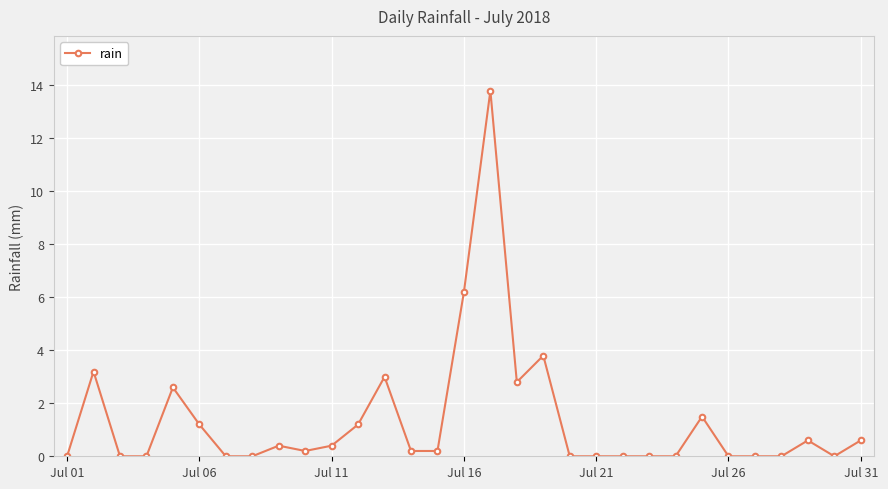

How many distinct data groups are displayed?

1